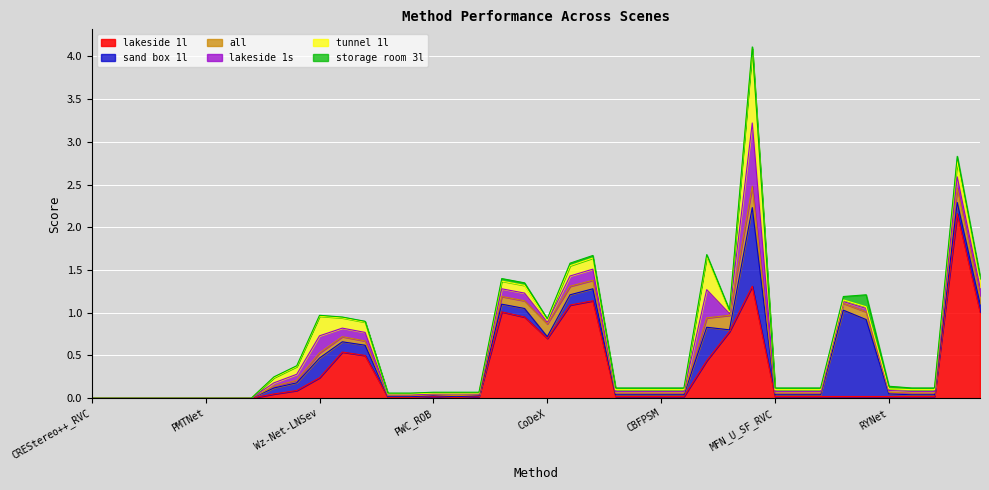

Where is tunnel 1l nearest to the value 0?

CREStereo++_RVC